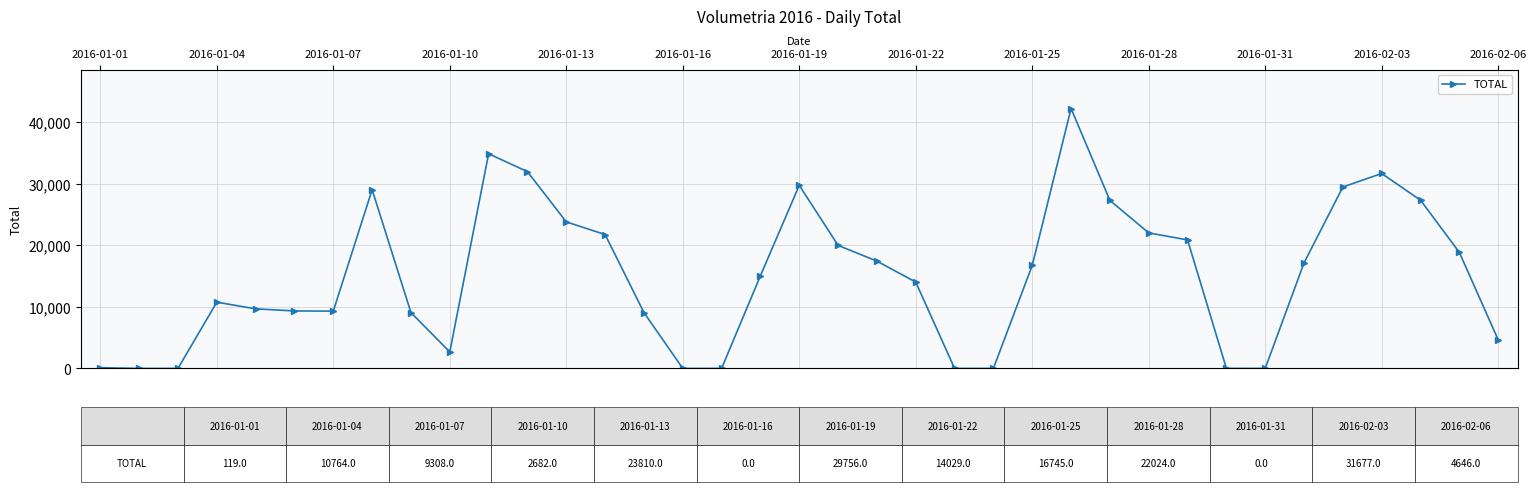

How many lines are shown in the chart?

1